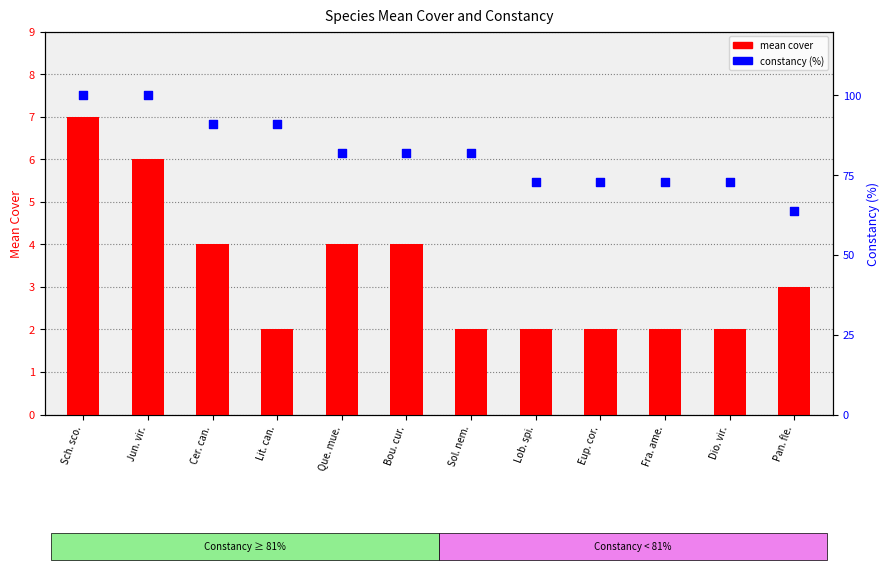

At how many categories does at least one series exceed 52?

12